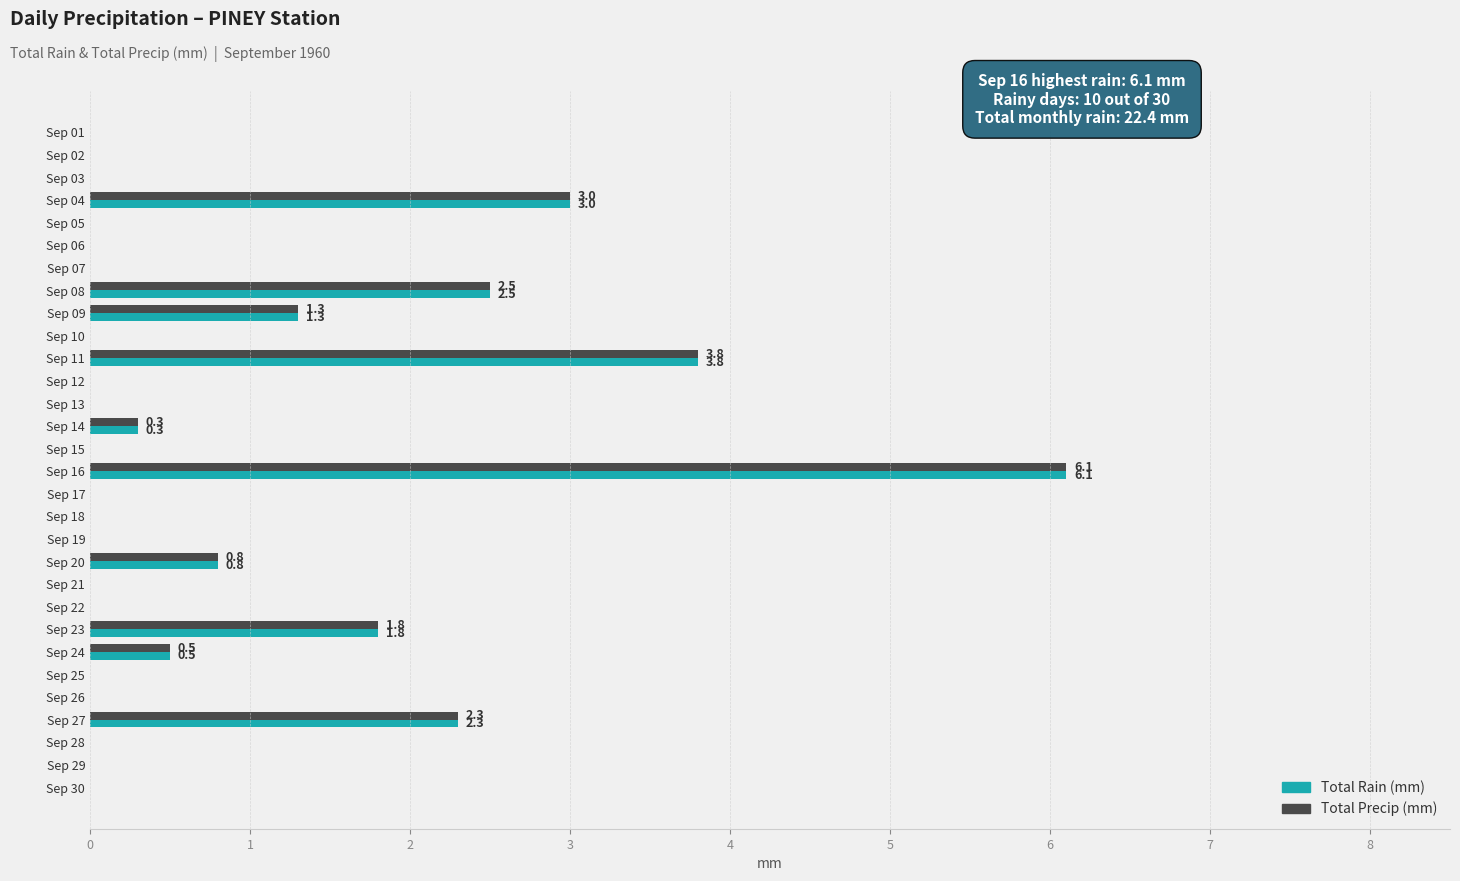

What is the maximum value shown in the chart?

6.1